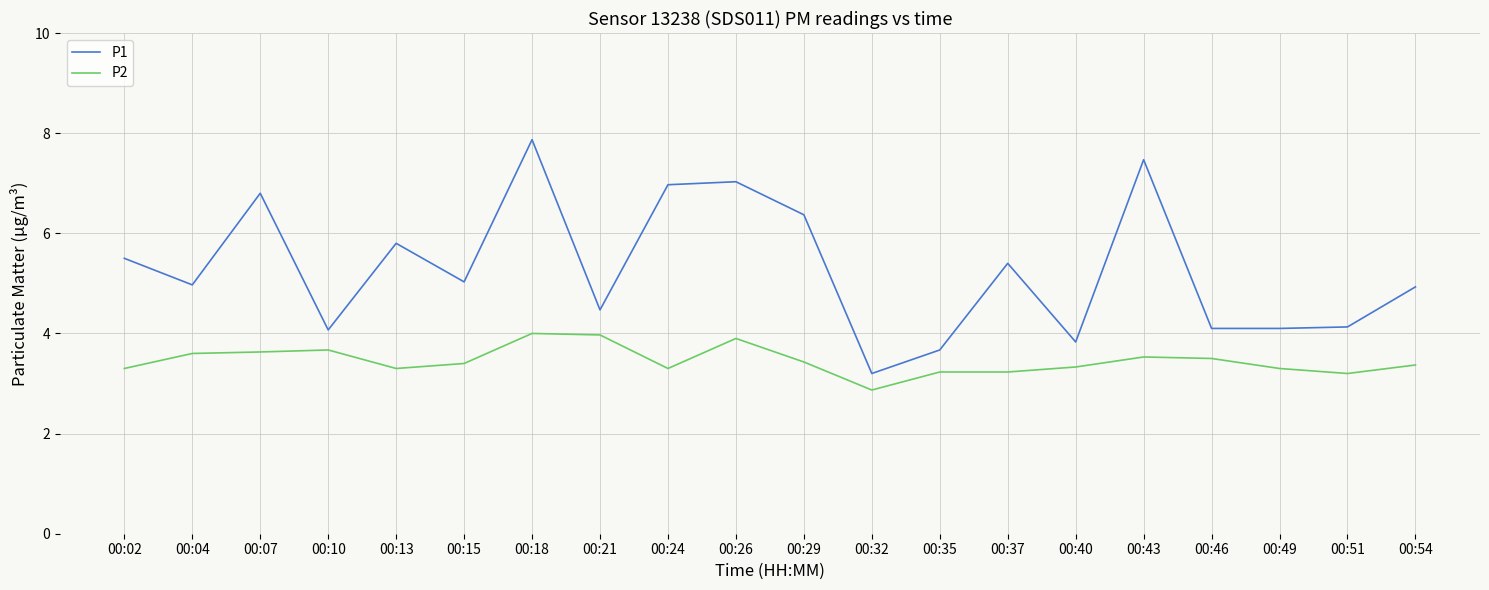

The P2 series shows 0.9 at 00:26. True or false?

False